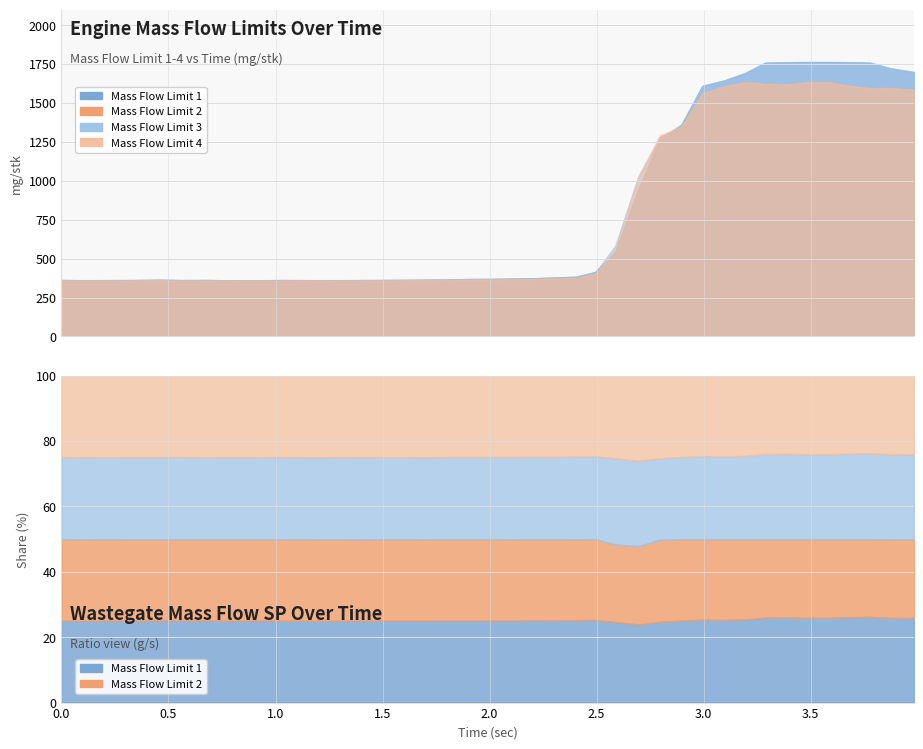

Is it true that Mass Flow Limit 1 (mg/stk) equals 145.2 at 0.815?

False